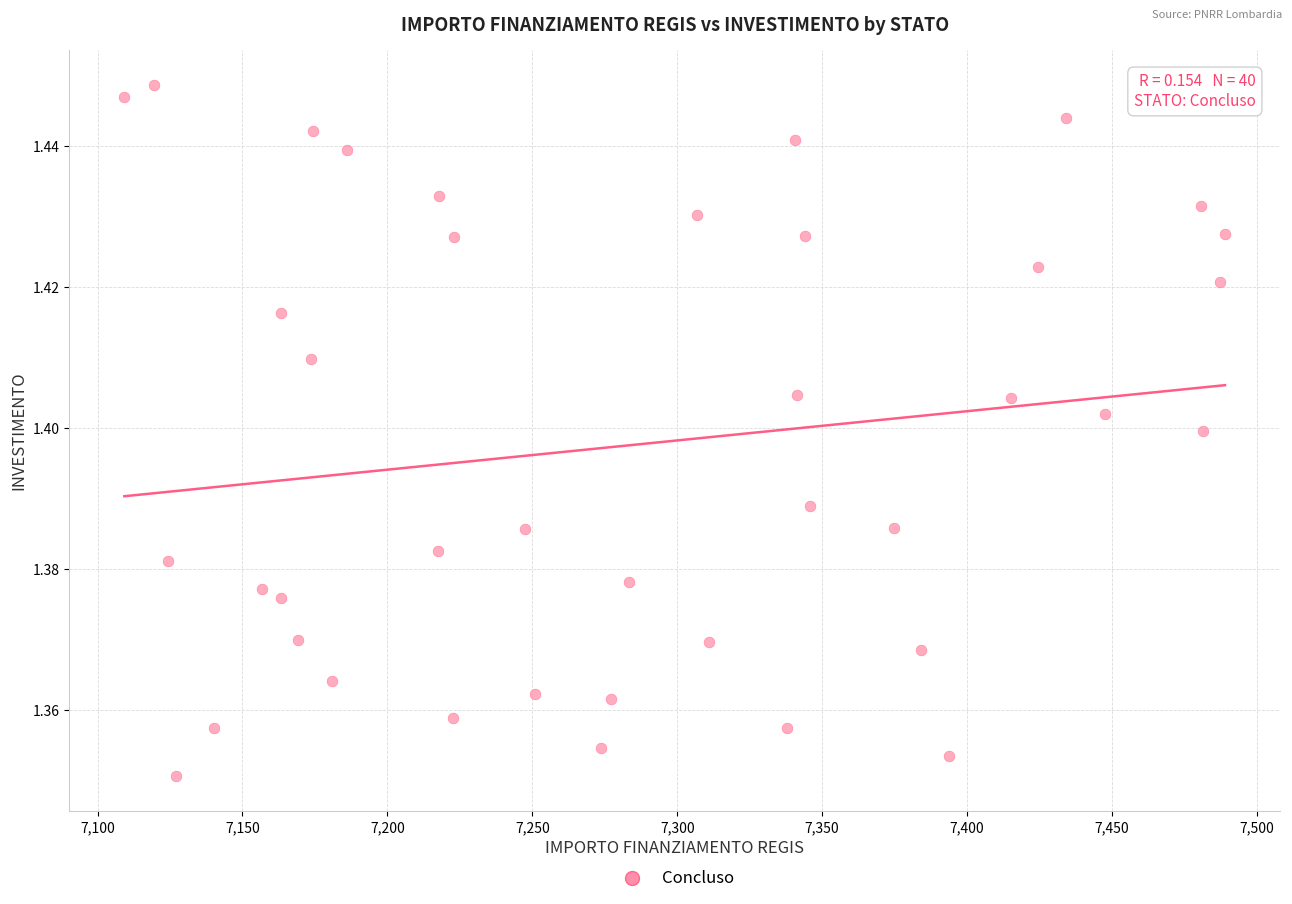

What is the range of X values (max minus min)?

379.7